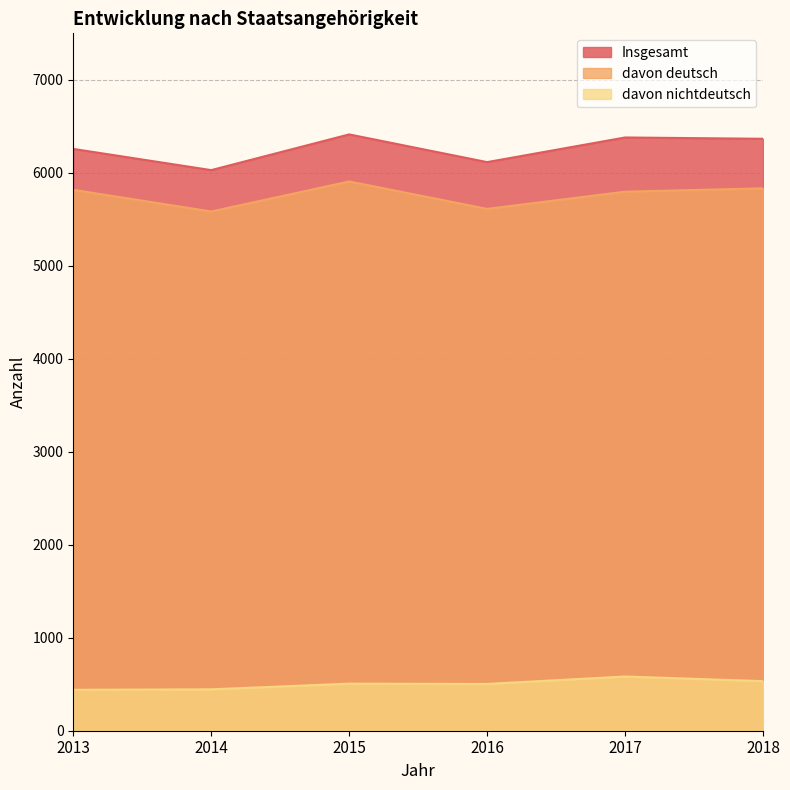

What are all the series names shown in the legend?

Insgesamt, davon deutsch, davon nichtdeutsch